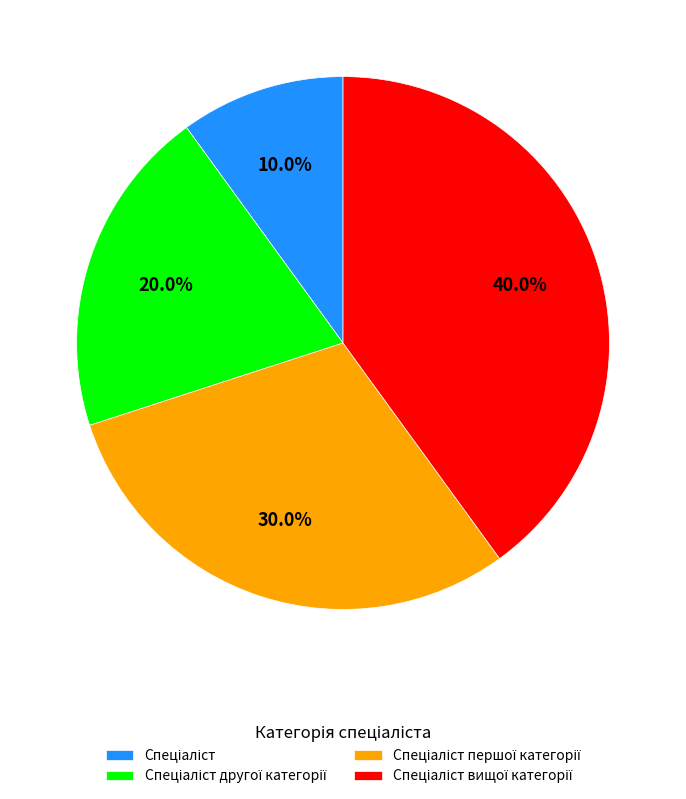

Is there any slice that represents more than half of the pie?

No